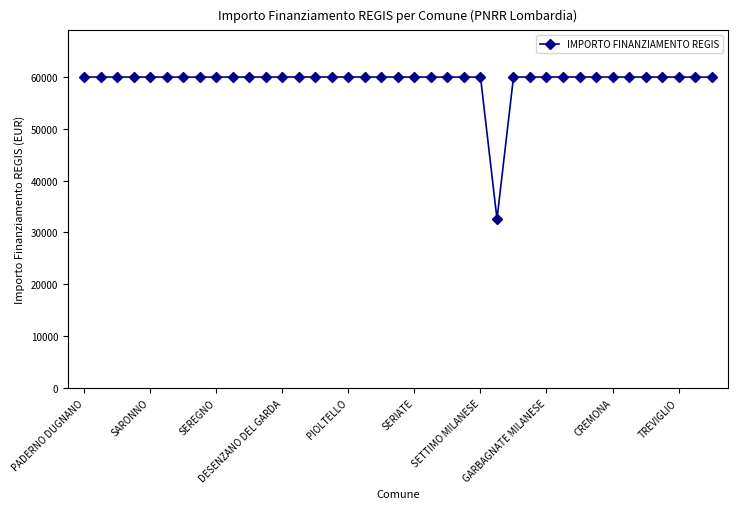

What is the average value?

59264